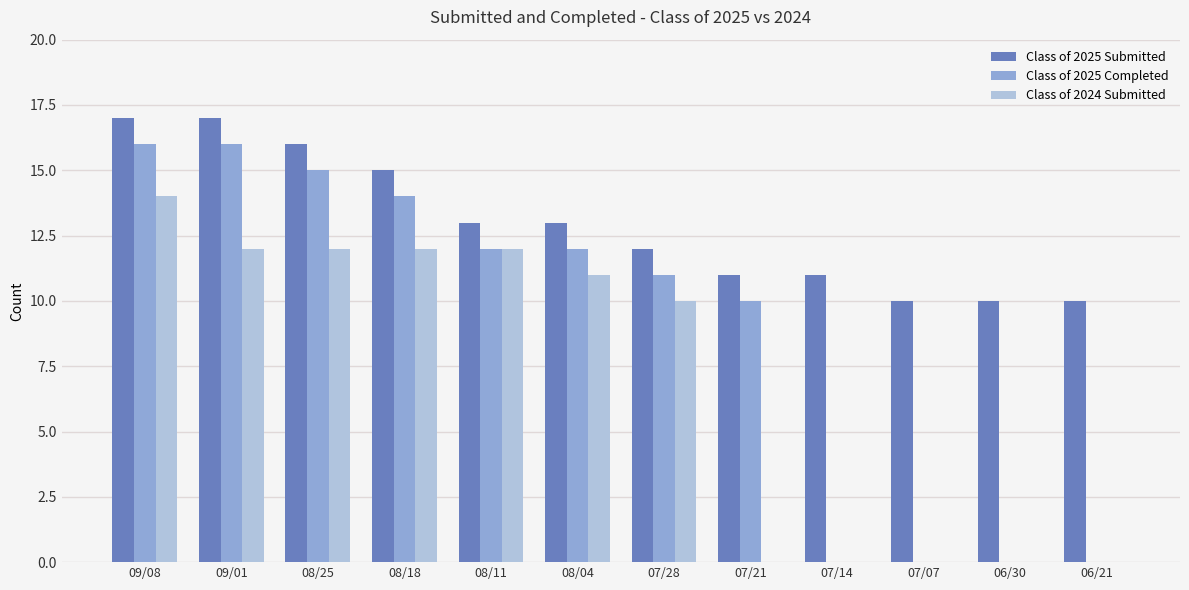

What is the sum of the Class of 2024 Submitted values at 07/21 and 09/01?

12